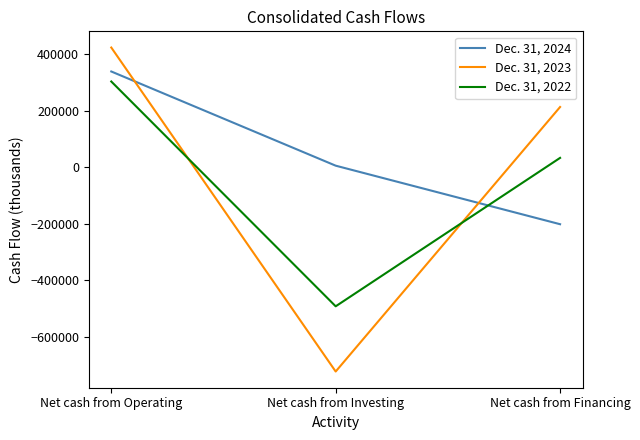

At Net cash from Investing, list the series in order from largest to smallest.

Dec. 31, 2024, Dec. 31, 2022, Dec. 31, 2023